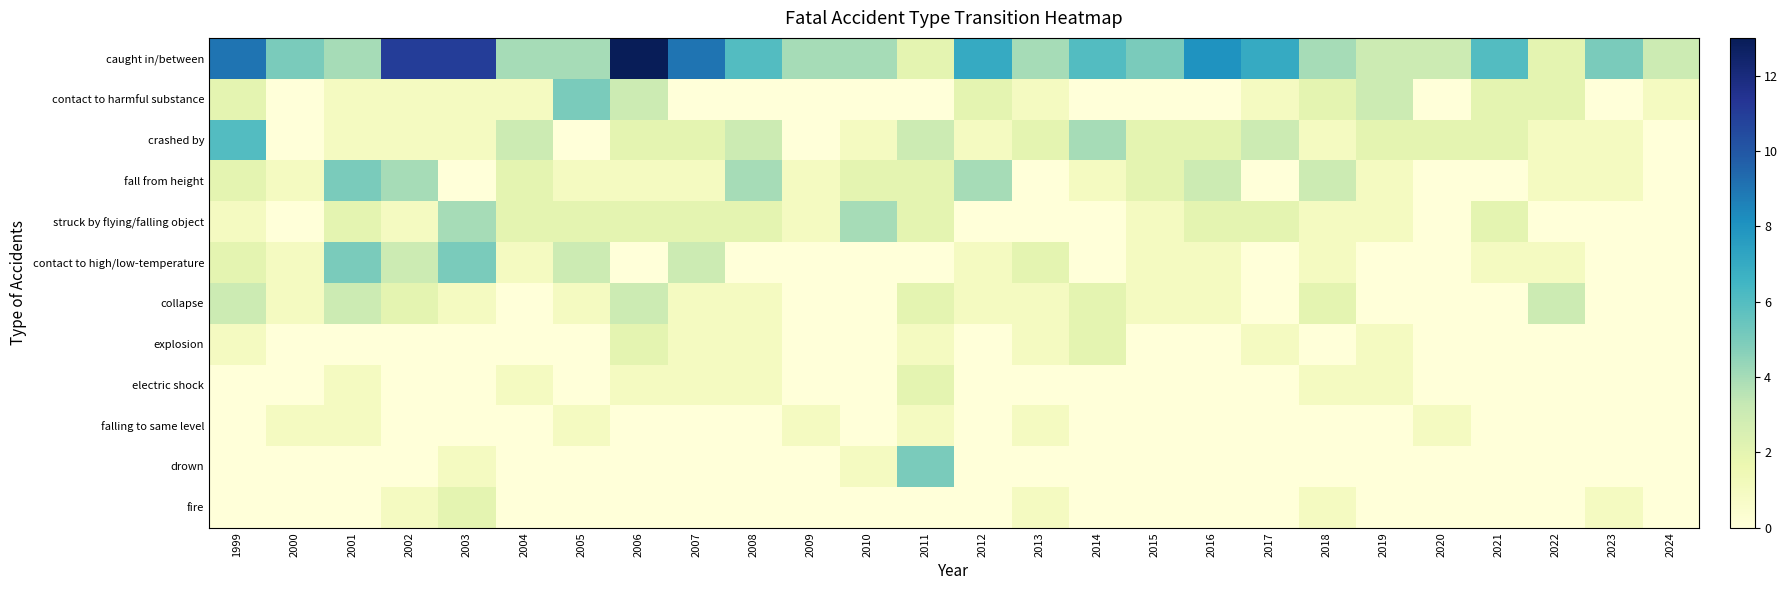

At how many categories does at least one series exceed 5?

11